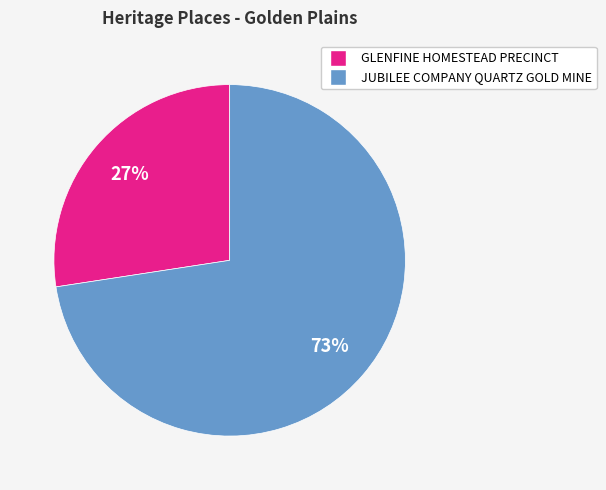

To the nearest percent, what percentage of the pie is GLENFINE HOMESTEAD PRECINCT?

27%